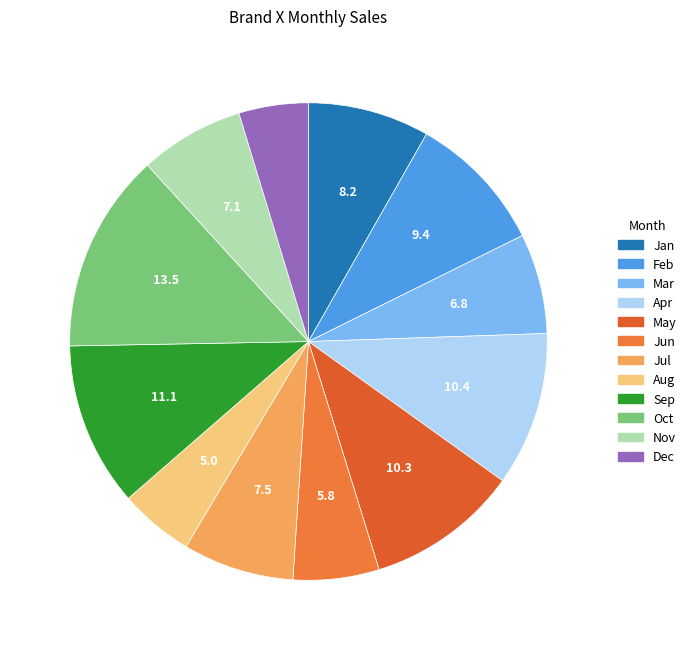

Between Oct and Mar, which is larger?

Oct